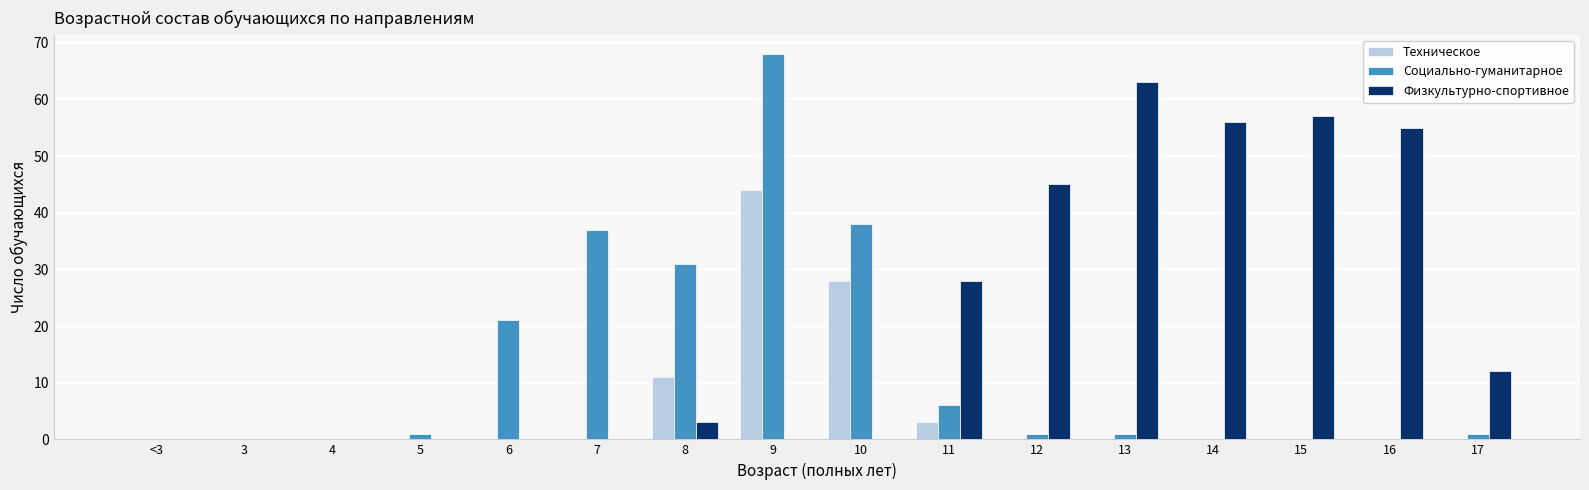

Reading left to right, extract all data points from this chart.

Техническое: 0	0	0	0	0	0	11	44	28	3	0	0	0	0	0	0
Социально-гуманитарное: 0	0	0	1	21	37	31	68	38	6	1	1	0	0	0	1
Физкультурно-спортивное: 0	0	0	0	0	0	3	0	0	28	45	63	56	57	55	12